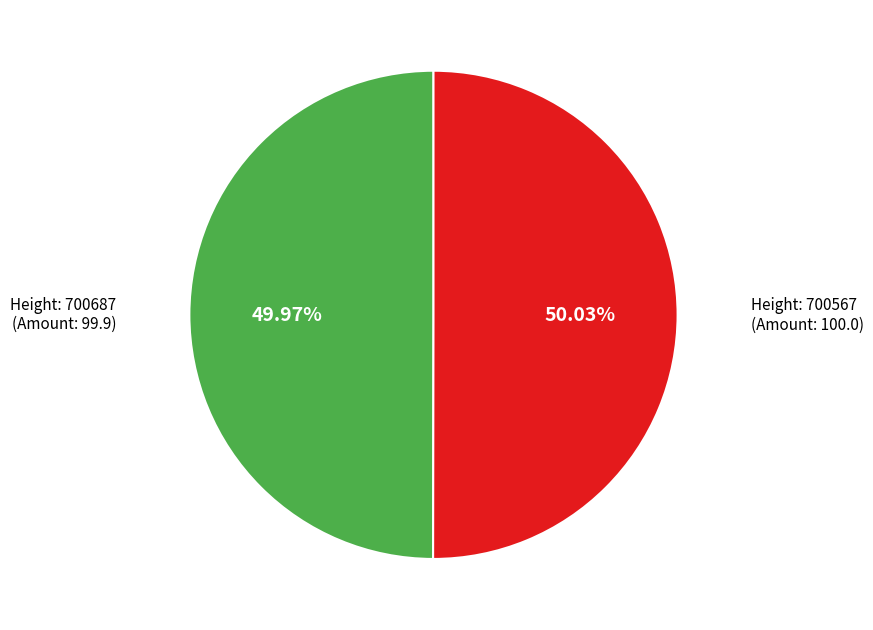

Is there any slice that represents more than half of the pie?

Yes